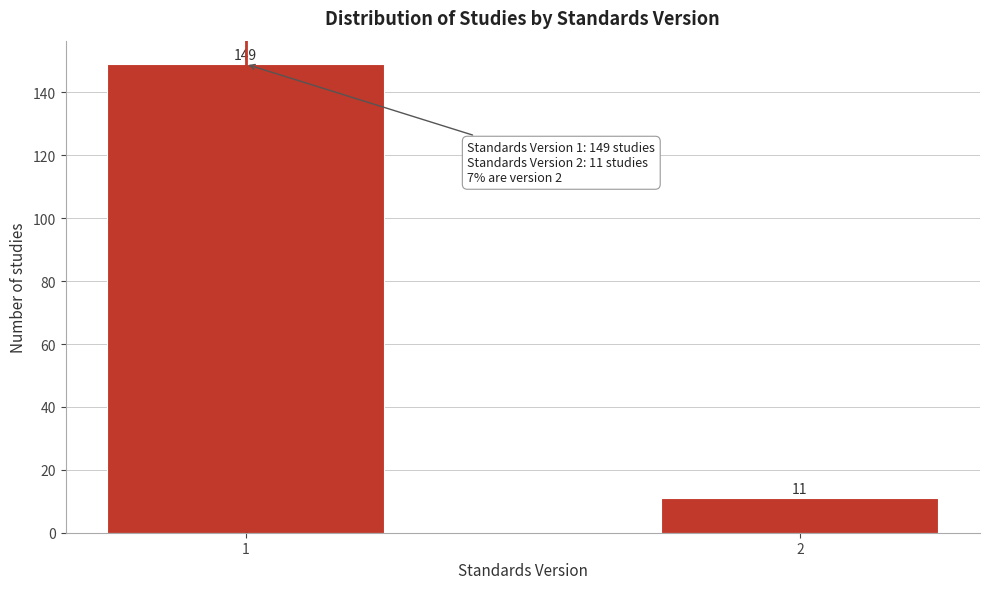

Reading left to right, what are all the values shown in this chart?

1=149	2=11